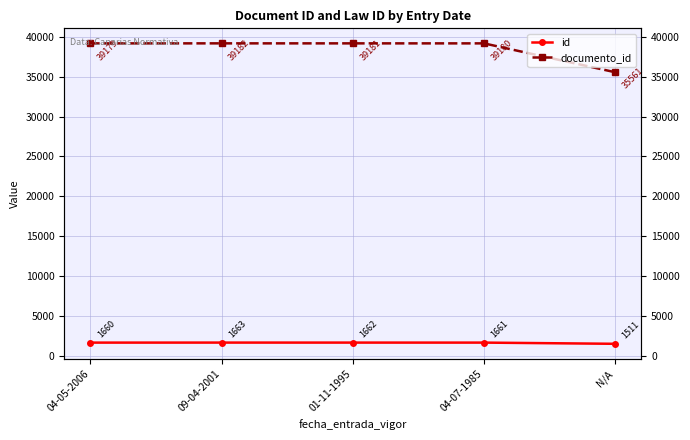

How many data points in id are less than 1661?

2